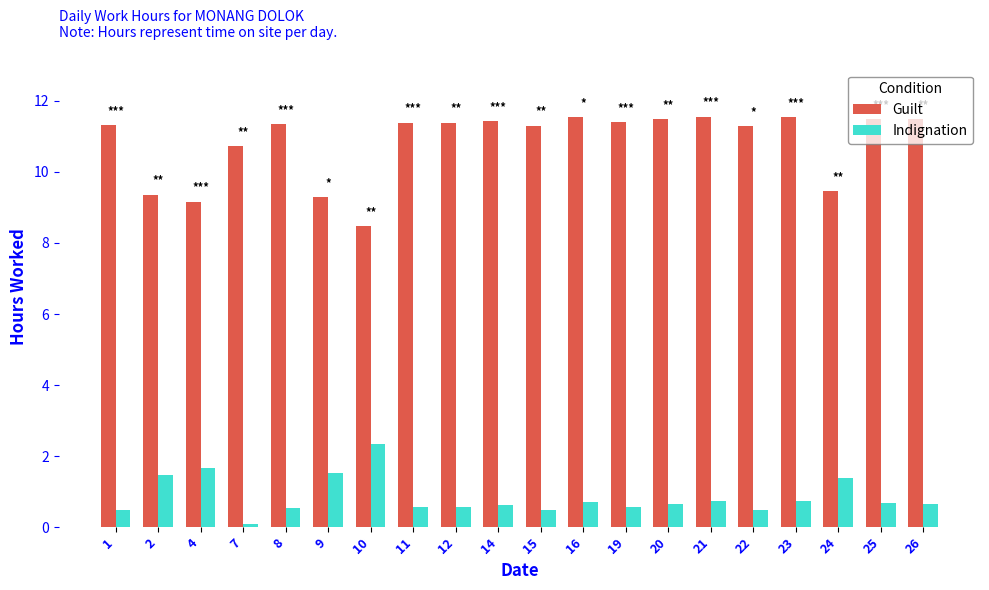

What is the difference between the Indignation values at 16 and 4?

0.9